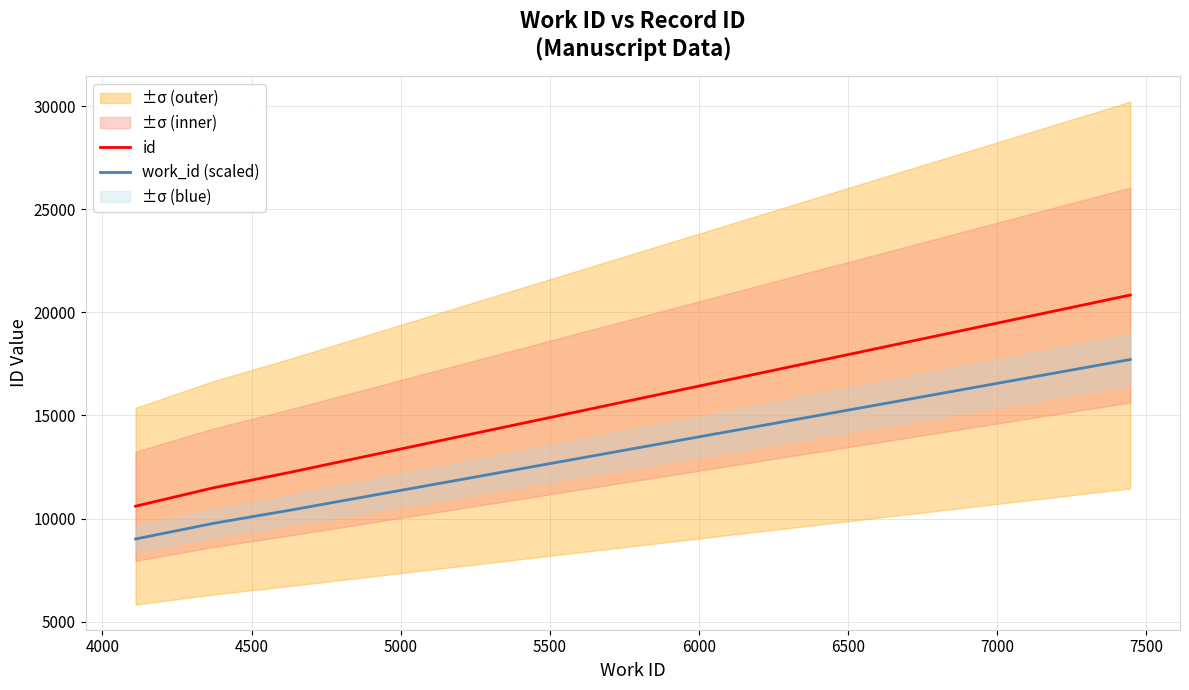

True or false: id and work_id (scaled) intersect in this chart.

False